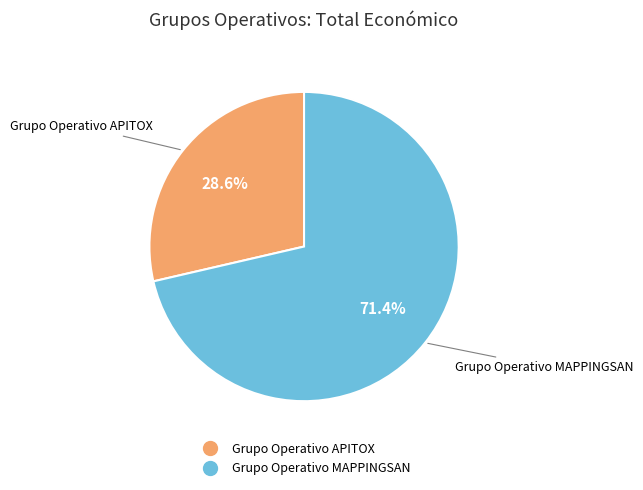

How many segments does this pie chart have?

2